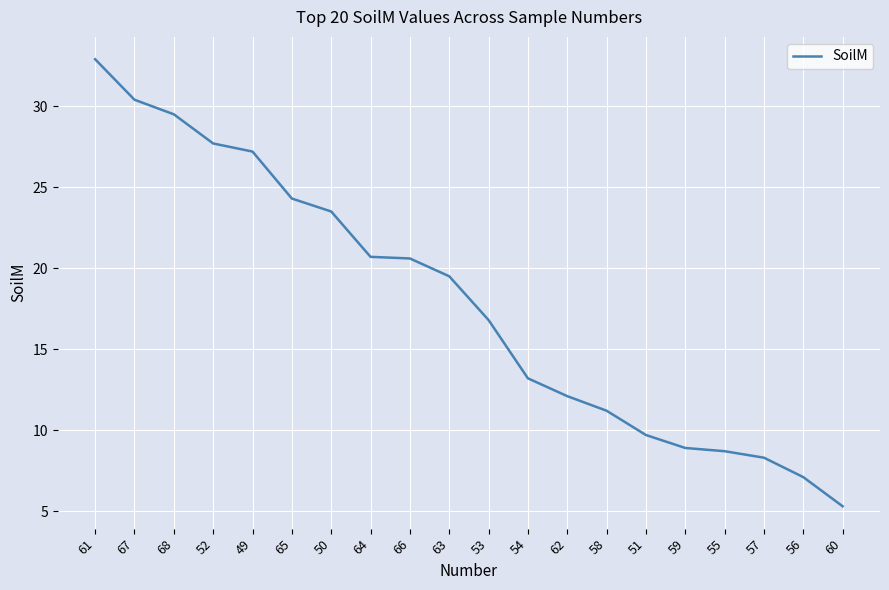

What is the minimum value shown in the chart?

5.3